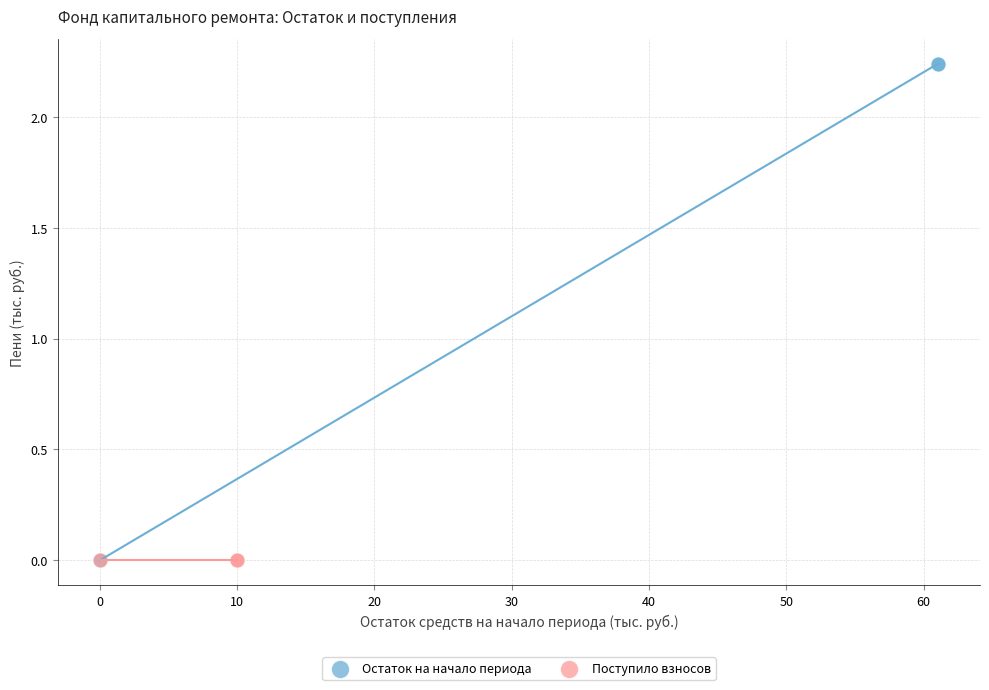

Which series reaches the maximum Y coordinate?

Остаток на начало периода